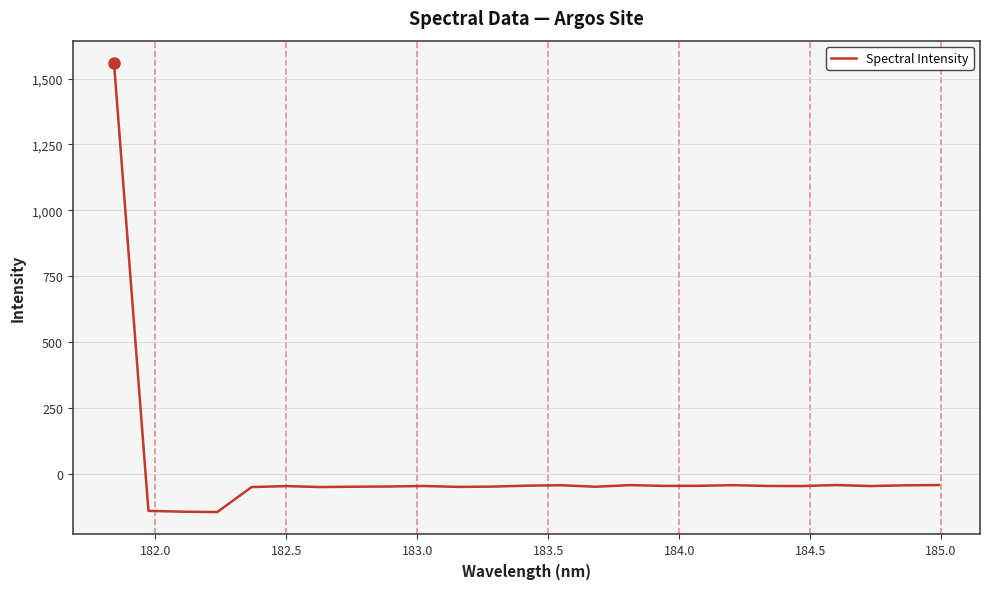

What is the maximum value shown in the chart?

1558.5